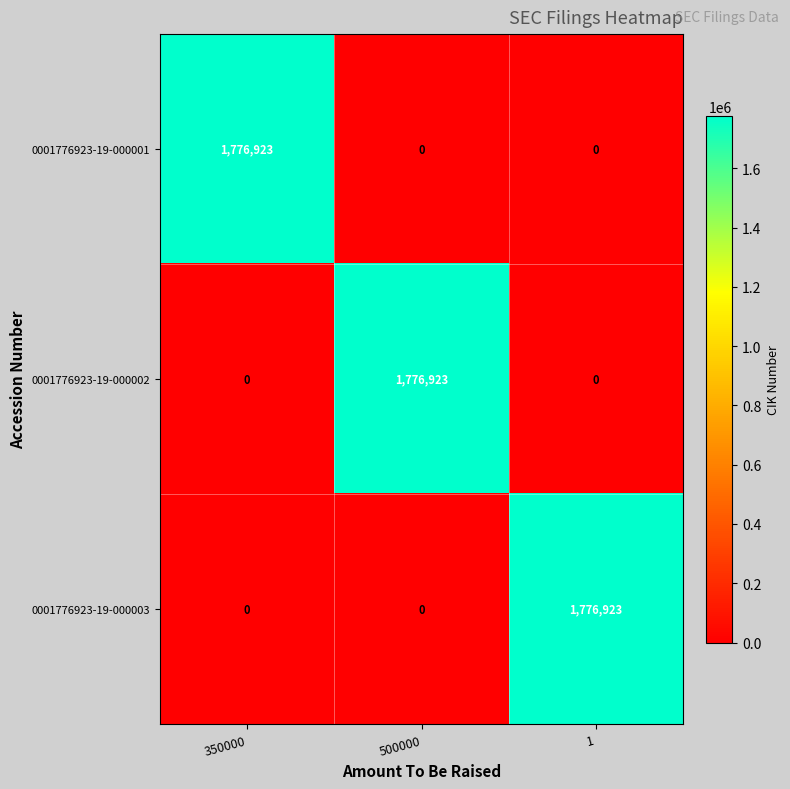

Count the number of categories in the chart.

3